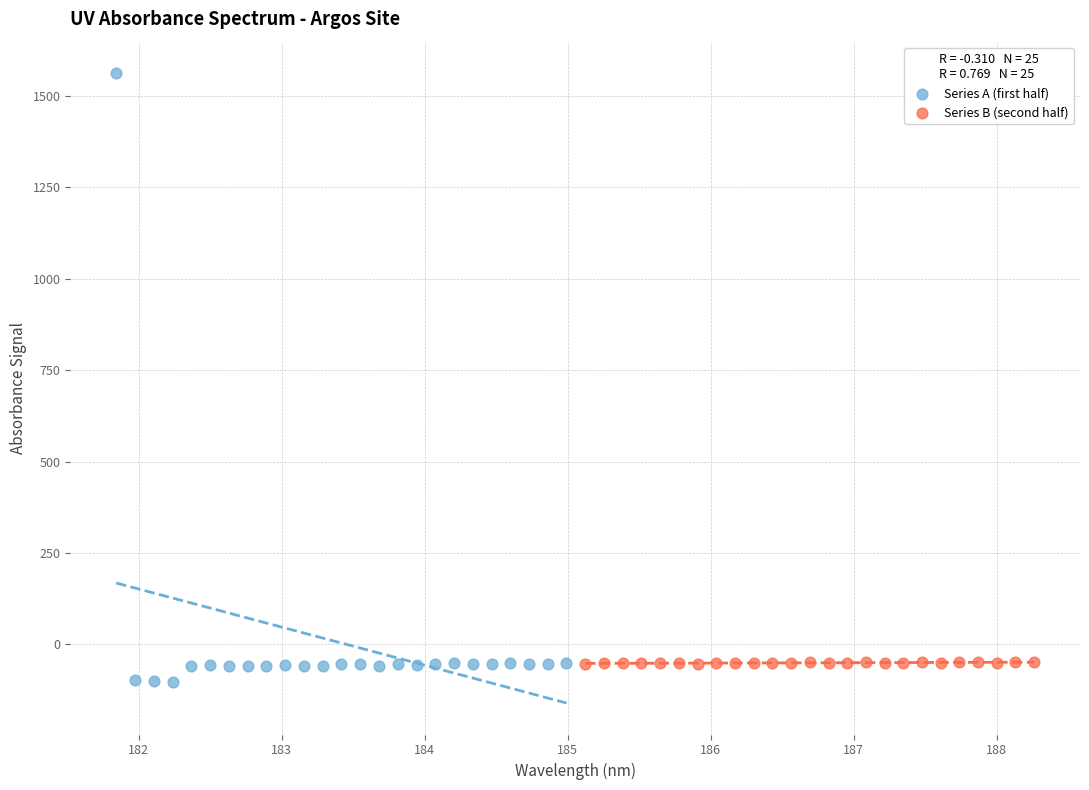

Which series contains the highest Y value?

Series A (first half)